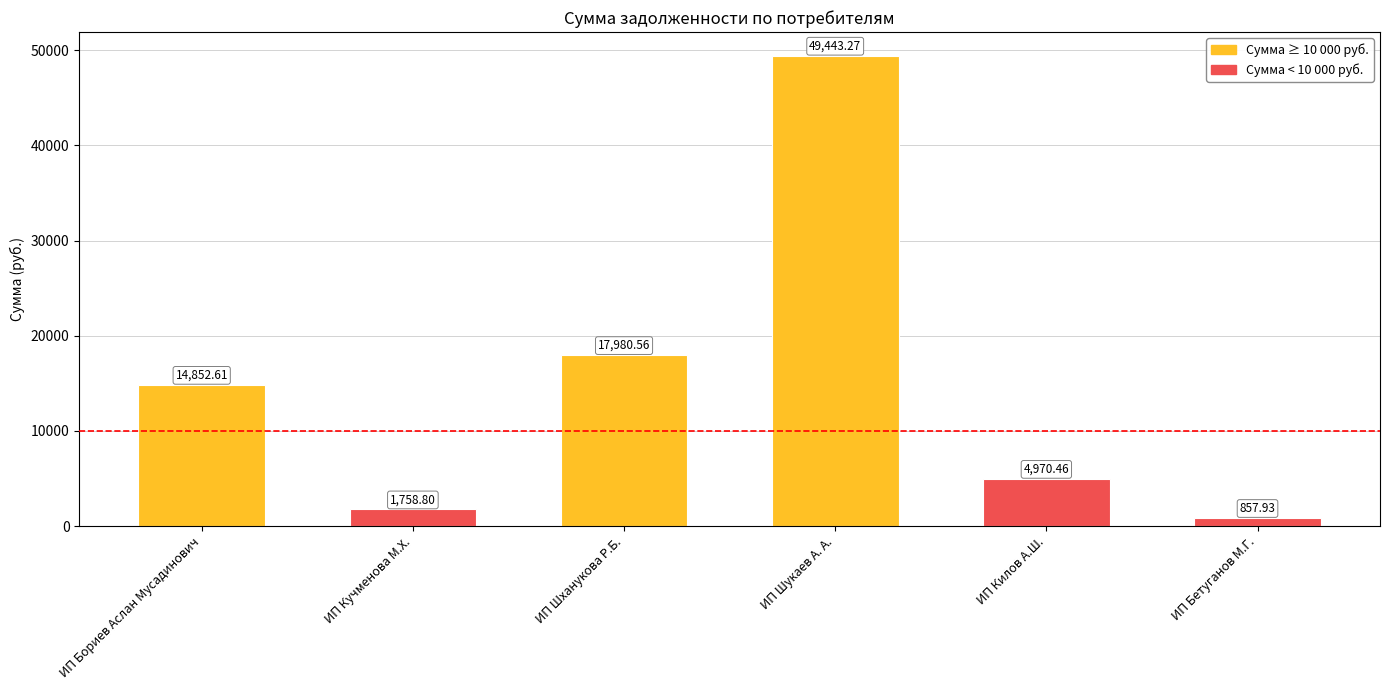

At which label does the data first exceed 14852?

ИП Бориев Аслан Мусадинович